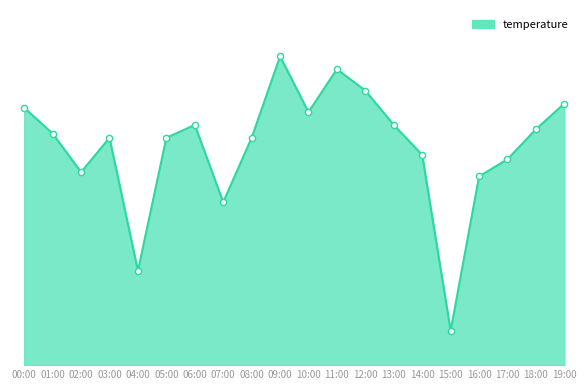

Approximately how many times larger is the value at 01:00 compared to 19:00?

0.9